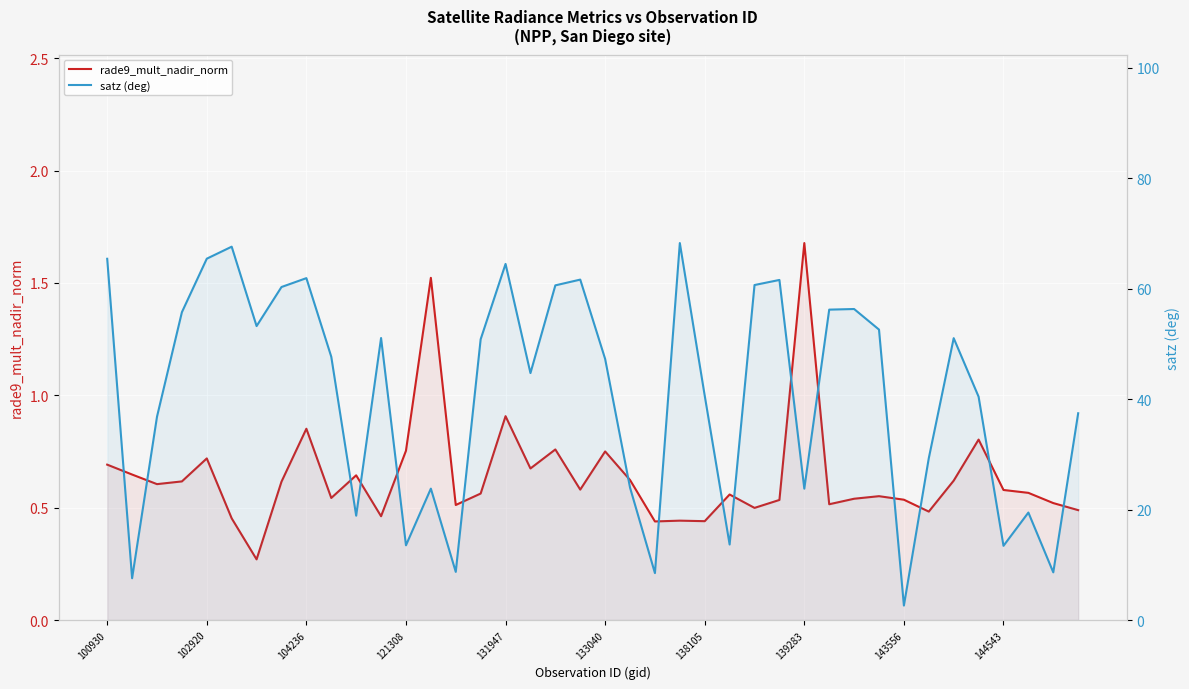

True or false: rade9_mult_nadir_norm and satz (deg) cross at least once.

False